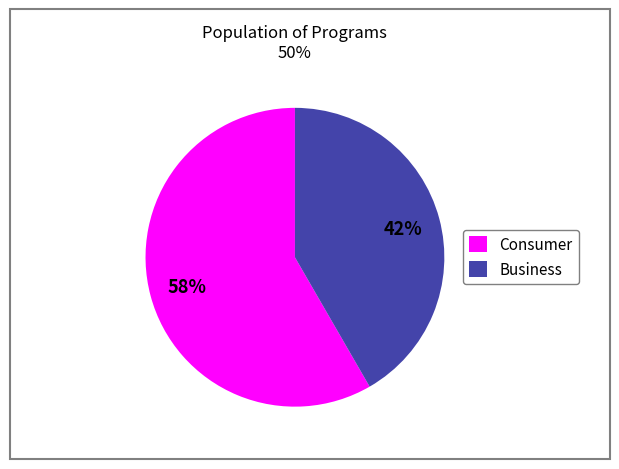

What is the smallest slice in the pie chart?

Business